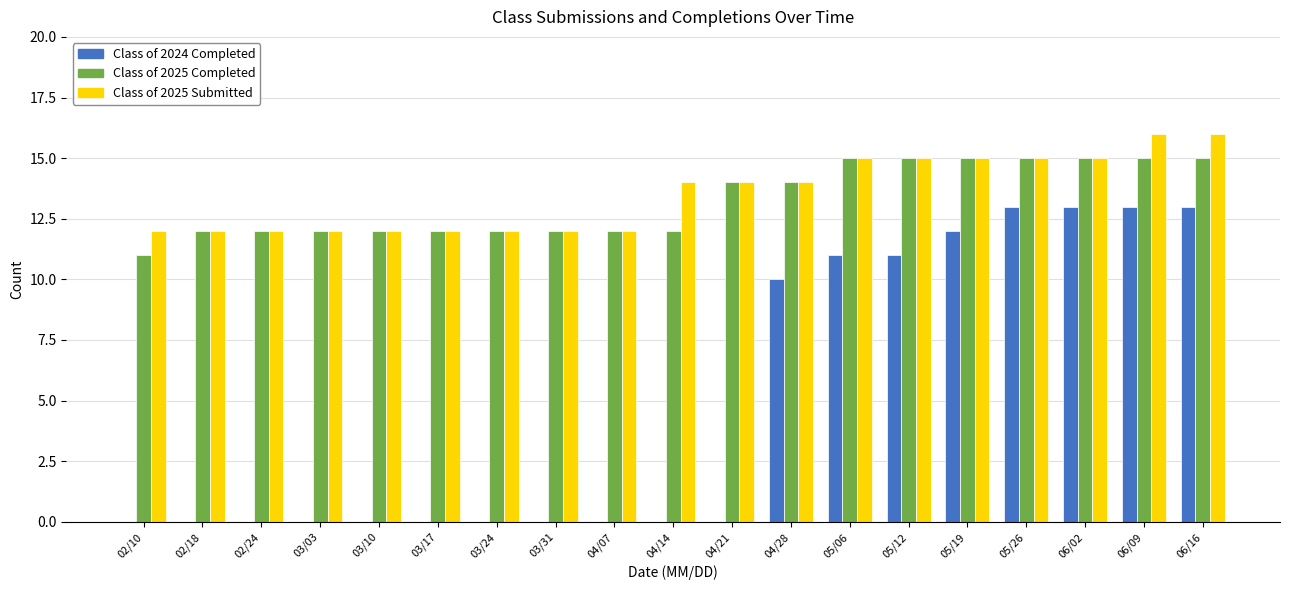

Is it true that Class of 2024 Completed equals 0 at 02/24?

True